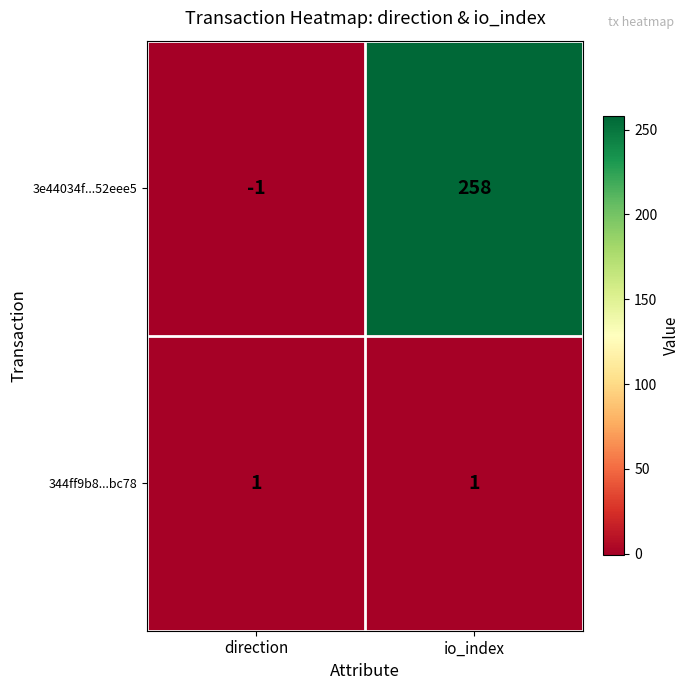

Which series has the largest total across all categories?

3e44034f...52eee5